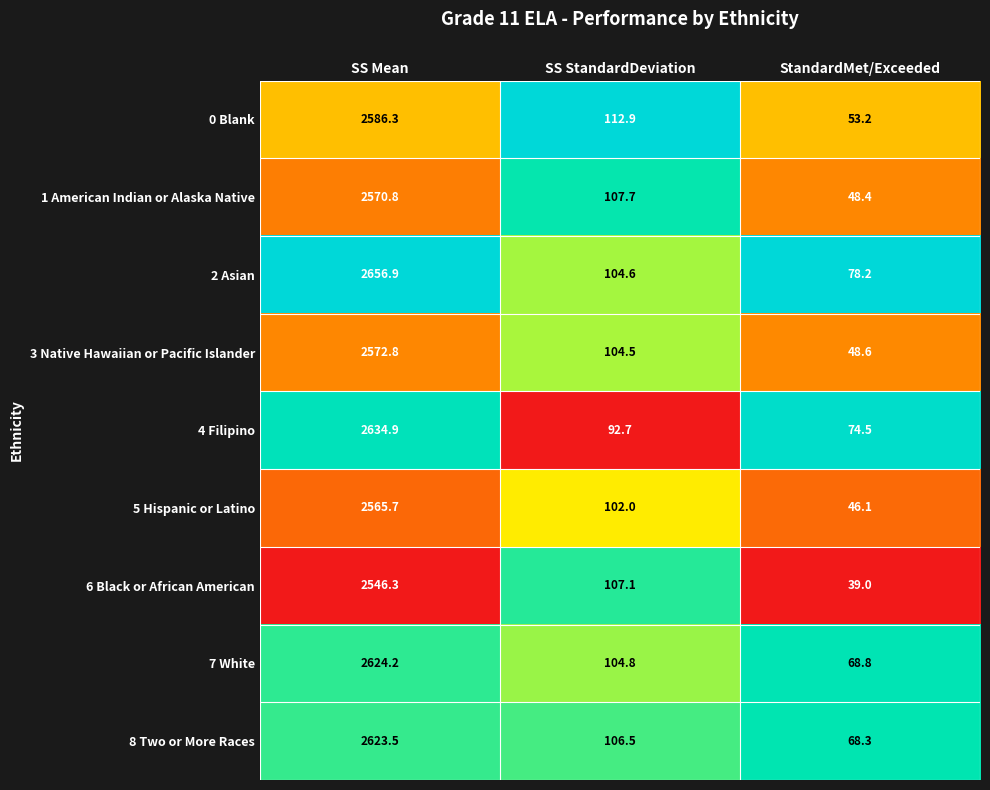

At which label does 2 Asian reach its peak?

SS Mean